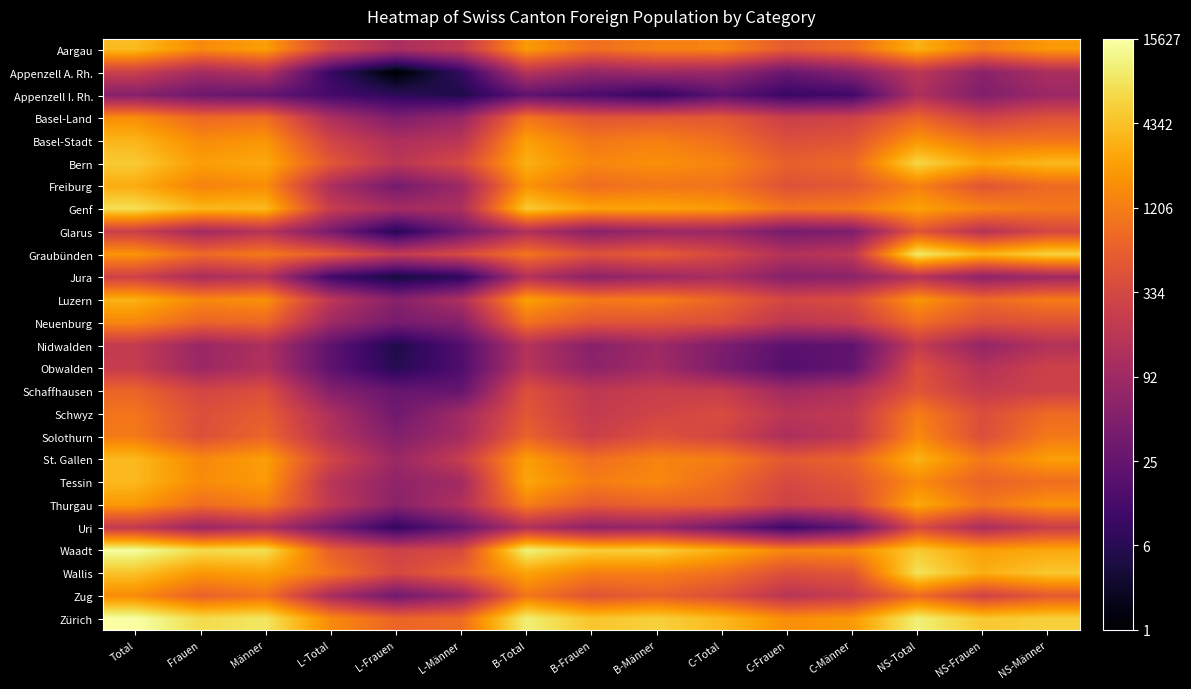

Reading right to left, extract all data points from this chart.

Aargau: NS-Männer=7.6	NS-Frauen=7.0	NS-Total=8.1	C-Männer=6.7	C-Frauen=6.3	C-Total=7.2	B-Männer=7.1	B-Frauen=6.8	B-Total=7.7	L-Männer=5.3	L-Frauen=4.8	L-Total=5.8	Männer=7.7	Frauen=7.4	Total=8.3
Appenzell A. Rh.: NS-Männer=4.8	NS-Frauen=4.1	NS-Total=5.2	C-Männer=4.0	C-Frauen=3.4	C-Total=4.4	B-Männer=4.5	B-Frauen=4.3	B-Total=5.1	L-Männer=2.2	L-Frauen=0.7	L-Total=2.3	Männer=5.0	Frauen=4.6	Total=5.6
Appenzell I. Rh.: NS-Männer=4.5	NS-Frauen=3.9	NS-Total=4.9	C-Männer=2.5	C-Frauen=2.3	C-Total=3.0	B-Männer=2.2	B-Frauen=2.7	B-Total=3.1	L-Männer=1.8	L-Frauen=2.1	L-Total=2.6	Männer=3.2	Frauen=3.4	Total=4.0
Basel-Land: NS-Männer=6.1	NS-Frauen=5.6	NS-Total=6.6	C-Männer=5.6	C-Frauen=5.5	C-Total=6.3	B-Männer=6.3	B-Frauen=6.2	B-Total=6.9	L-Männer=4.4	L-Frauen=3.8	L-Total=4.8	Männer=6.8	Frauen=6.7	Total=7.4
Basel-Stadt: NS-Männer=6.9	NS-Frauen=6.8	NS-Total=7.6	C-Männer=6.2	C-Frauen=6.0	C-Total=6.8	B-Männer=7.2	B-Frauen=7.0	B-Total=7.8	L-Männer=5.1	L-Frauen=4.8	L-Total=5.7	Männer=7.6	Frauen=7.4	Total=8.2
Bern: NS-Männer=8.2	NS-Frauen=7.9	NS-Total=8.8	C-Männer=6.7	C-Frauen=6.5	C-Total=7.3	B-Männer=7.5	B-Frauen=7.3	B-Total=8.1	L-Männer=5.8	L-Frauen=5.1	L-Total=6.2	Männer=8.0	Frauen=7.7	Total=8.5
Freiburg: NS-Männer=6.7	NS-Frauen=6.2	NS-Total=7.2	C-Männer=6.3	C-Frauen=6.1	C-Total=6.9	B-Männer=6.9	B-Frauen=6.7	B-Total=7.5	L-Männer=4.5	L-Frauen=3.6	L-Total=4.8	Männer=7.4	Frauen=7.2	Total=8.0
Genf: NS-Männer=7.0	NS-Frauen=7.2	NS-Total=7.8	C-Männer=7.0	C-Frauen=6.9	C-Total=7.7	B-Männer=7.8	B-Frauen=7.8	B-Total=8.5	L-Männer=4.8	L-Frauen=4.7	L-Total=5.4	Männer=8.2	Frauen=8.2	Total=8.9
Glarus: NS-Männer=5.8	NS-Frauen=5.0	NS-Total=6.2	C-Männer=3.8	C-Frauen=3.6	C-Total=4.4	B-Männer=4.4	B-Frauen=4.0	B-Total=4.9	L-Männer=3.5	L-Frauen=1.9	L-Total=3.7	Männer=5.1	Frauen=4.6	Total=5.5
Graubünden: NS-Männer=8.7	NS-Frauen=8.1	NS-Total=9.1	C-Männer=5.2	C-Frauen=5.0	C-Total=5.8	B-Männer=6.4	B-Frauen=6.1	B-Total=6.9	L-Männer=5.9	L-Frauen=5.4	L-Total=6.3	Männer=7.0	Frauen=6.7	Total=7.6
Jura: NS-Männer=4.5	NS-Frauen=4.1	NS-Total=5.0	C-Männer=4.1	C-Frauen=4.0	C-Total=4.7	B-Männer=4.5	B-Frauen=4.1	B-Total=5.0	L-Männer=2.1	L-Frauen=1.6	L-Total=2.5	Männer=5.0	Frauen=4.8	Total=5.6
Luzern: NS-Männer=7.1	NS-Frauen=6.6	NS-Total=7.6	C-Männer=6.0	C-Frauen=5.8	C-Total=6.6	B-Männer=7.1	B-Frauen=7.0	B-Total=7.8	L-Männer=4.9	L-Frauen=4.0	L-Total=5.2	Männer=7.5	Frauen=7.3	Total=8.1
Neuenburg: NS-Männer=6.1	NS-Frauen=6.0	NS-Total=6.8	C-Männer=5.4	C-Frauen=5.2	C-Total=6.0	B-Männer=6.1	B-Frauen=6.2	B-Total=6.9	L-Männer=4.0	L-Frauen=3.6	L-Total=4.5	Männer=6.6	Frauen=6.5	Total=7.3
Nidwalden: NS-Männer=5.0	NS-Frauen=4.3	NS-Total=5.4	C-Männer=3.1	C-Frauen=3.0	C-Total=3.8	B-Männer=4.5	B-Frauen=4.0	B-Total=5.0	L-Männer=2.8	L-Frauen=1.8	L-Total=3.1	Männer=4.9	Frauen=4.4	Total=5.3
Obwalden: NS-Männer=5.6	NS-Frauen=5.0	NS-Total=6.0	C-Männer=3.2	C-Frauen=2.9	C-Total=3.7	B-Männer=4.6	B-Frauen=4.1	B-Total=5.1	L-Männer=2.8	L-Frauen=1.9	L-Total=3.1	Männer=5.0	Frauen=4.5	Total=5.4
Schaffhausen: NS-Männer=5.6	NS-Frauen=5.3	NS-Total=6.2	C-Männer=4.9	C-Frauen=4.6	C-Total=5.4	B-Männer=5.5	B-Frauen=5.2	B-Total=6.1	L-Männer=3.3	L-Frauen=3.3	L-Total=4.0	Männer=6.0	Frauen=5.7	Total=6.6
Schwyz: NS-Männer=6.7	NS-Frauen=6.0	NS-Total=7.1	C-Männer=5.3	C-Frauen=5.1	C-Total=5.9	B-Männer=5.7	B-Frauen=5.4	B-Total=6.2	L-Männer=4.6	L-Frauen=3.5	L-Total=4.8	Männer=6.4	Frauen=6.0	Total=6.9
Solothurn: NS-Männer=7.0	NS-Frauen=6.0	NS-Total=7.3	C-Männer=5.3	C-Frauen=4.8	C-Total=5.7	B-Männer=6.1	B-Frauen=5.5	B-Total=6.5	L-Männer=4.7	L-Frauen=3.9	L-Total=5.0	Männer=6.6	Frauen=6.0	Total=7.0
St. Gallen: NS-Männer=7.7	NS-Frauen=7.0	NS-Total=8.1	C-Männer=6.5	C-Frauen=6.3	C-Total=7.1	B-Männer=7.2	B-Frauen=6.8	B-Total=7.7	L-Männer=5.4	L-Frauen=4.4	L-Total=5.7	Männer=7.7	Frauen=7.3	Total=8.2
Tessin: NS-Männer=6.8	NS-Frauen=6.5	NS-Total=7.3	C-Männer=6.2	C-Frauen=5.8	C-Total=6.7	B-Männer=7.3	B-Frauen=7.1	B-Total=7.9	L-Männer=4.6	L-Frauen=4.2	L-Total=5.1	Männer=7.7	Frauen=7.4	Total=8.2
Thurgau: NS-Männer=7.5	NS-Frauen=6.9	NS-Total=8.0	C-Männer=5.9	C-Frauen=5.6	C-Total=6.4	B-Männer=6.5	B-Frauen=6.3	B-Total=7.1	L-Männer=4.9	L-Frauen=4.1	L-Total=5.3	Männer=7.1	Frauen=6.8	Total=7.6
Uri: NS-Männer=5.5	NS-Frauen=4.8	NS-Total=5.9	C-Männer=3.2	C-Frauen=2.4	C-Total=3.6	B-Männer=4.3	B-Frauen=4.2	B-Total=4.9	L-Männer=3.3	L-Frauen=2.2	L-Total=3.6	Männer=4.8	Frauen=4.4	Total=5.3
Waadt: NS-Männer=7.9	NS-Frauen=7.8	NS-Total=8.5	C-Männer=7.4	C-Frauen=7.3	C-Total=8.0	B-Männer=8.6	B-Frauen=8.6	B-Total=9.3	L-Männer=5.9	L-Frauen=5.6	L-Total=6.4	Männer=8.9	Frauen=8.9	Total=9.6
Wallis: NS-Männer=8.5	NS-Frauen=8.0	NS-Total=9.0	C-Männer=6.2	C-Frauen=6.0	C-Total=6.8	B-Männer=7.1	B-Frauen=7.1	B-Total=7.8	L-Männer=6.5	L-Frauen=5.8	L-Total=6.9	Männer=7.8	Frauen=7.6	Total=8.4
Zug: NS-Männer=6.3	NS-Frauen=5.6	NS-Total=6.7	C-Männer=5.4	C-Frauen=5.1	C-Total=6.0	B-Männer=6.4	B-Frauen=6.1	B-Total=7.0	L-Männer=4.4	L-Frauen=3.5	L-Total=4.7	Männer=6.8	Frauen=6.5	Total=7.4
Zürich: NS-Männer=8.6	NS-Frauen=8.5	NS-Total=9.3	C-Männer=7.6	C-Frauen=7.4	C-Total=8.2	B-Männer=8.7	B-Frauen=8.4	B-Total=9.2	L-Männer=6.7	L-Frauen=6.6	L-Total=7.3	Männer=9.1	Frauen=8.9	Total=9.7